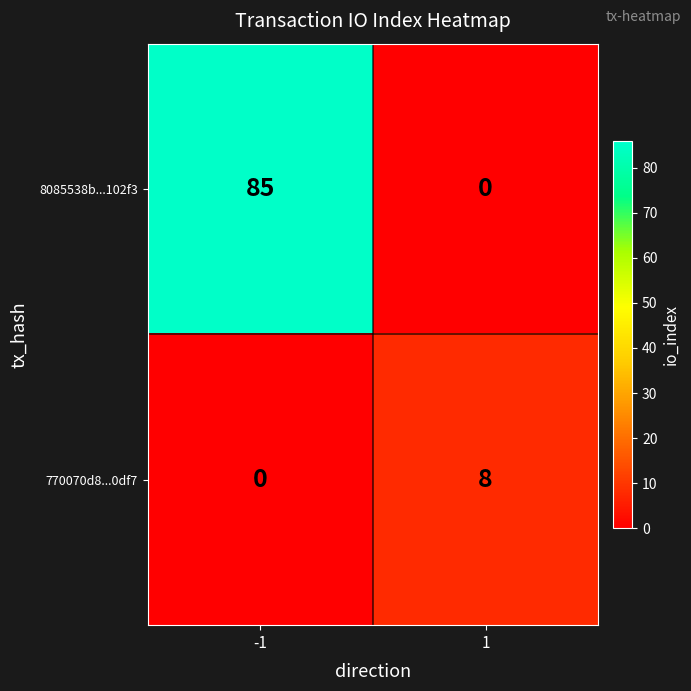

What is the total value across all series at 1?

8